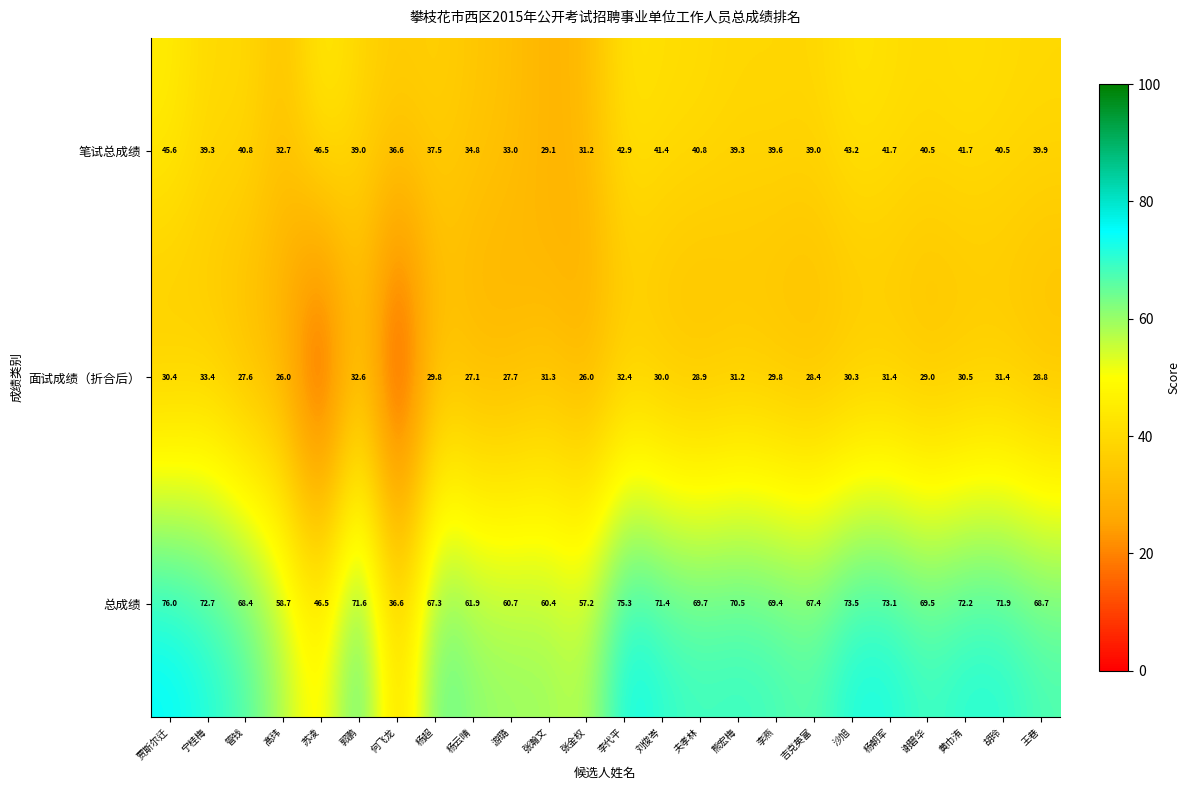

Rank the series at 宁桂梅 from lowest to highest value.

面试成绩（折合后）, 笔试总成绩, 总成绩